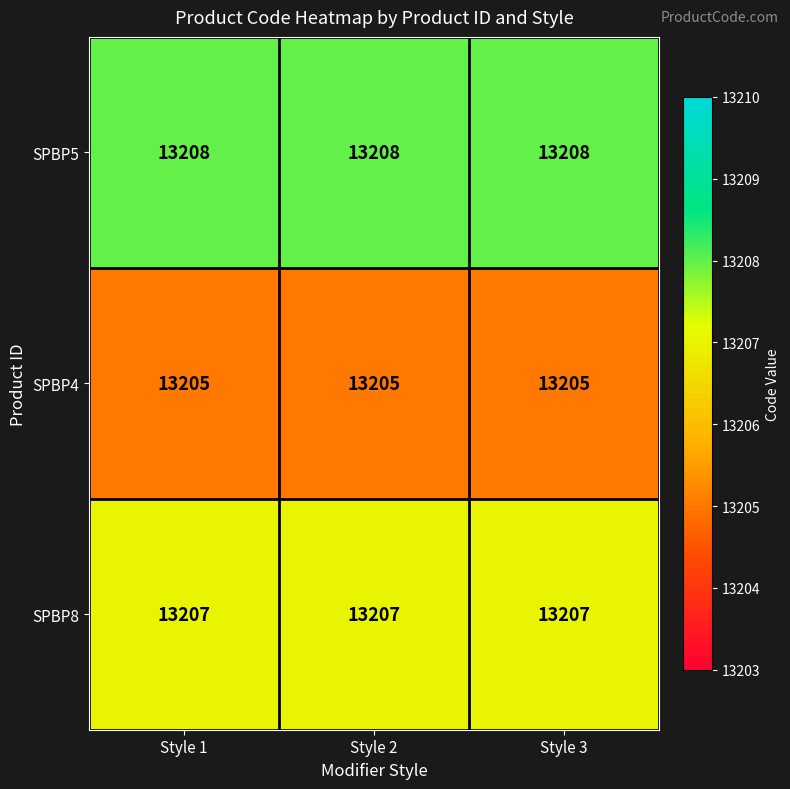

What is the smallest value displayed?

13205